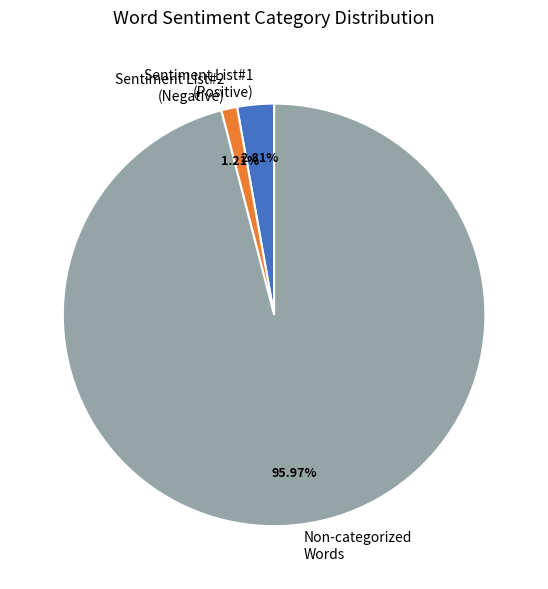

Which slice represents more than half of the pie?

Non-categorized Words